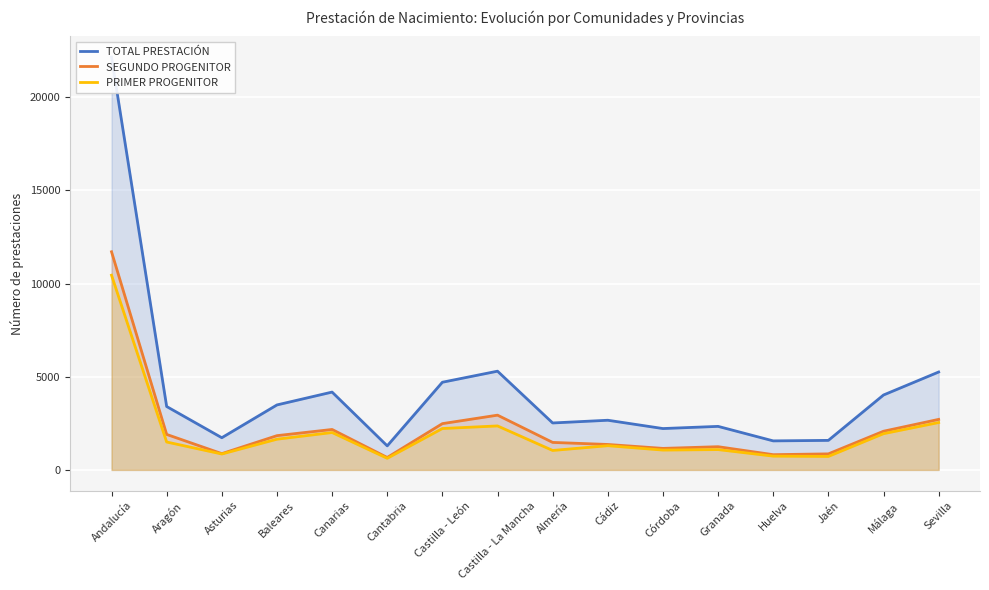

Which has a higher value, Granada or Castilla - León?

Castilla - León